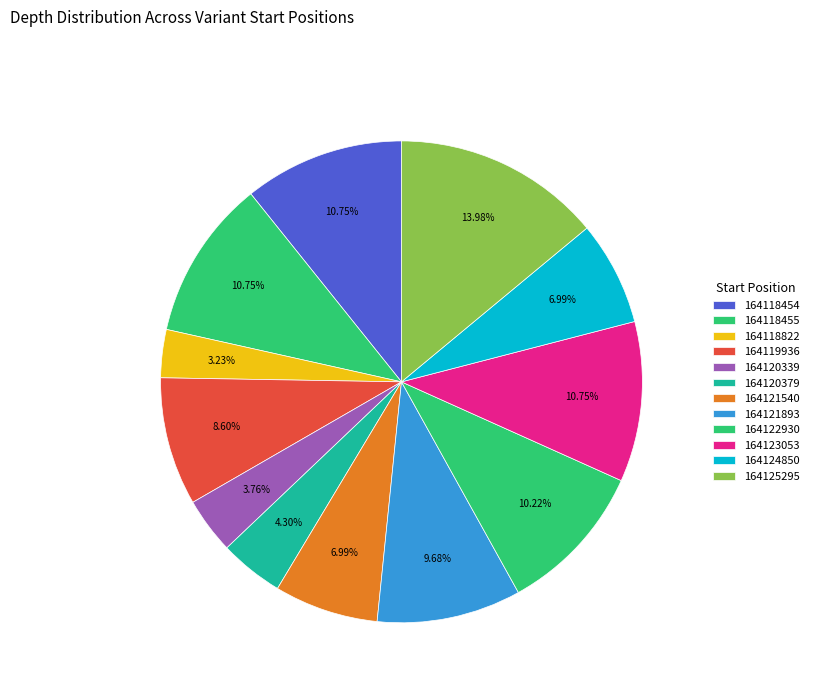

To the nearest percent, what is the difference between the 164121540 and 164118822 slice percentages?

4%